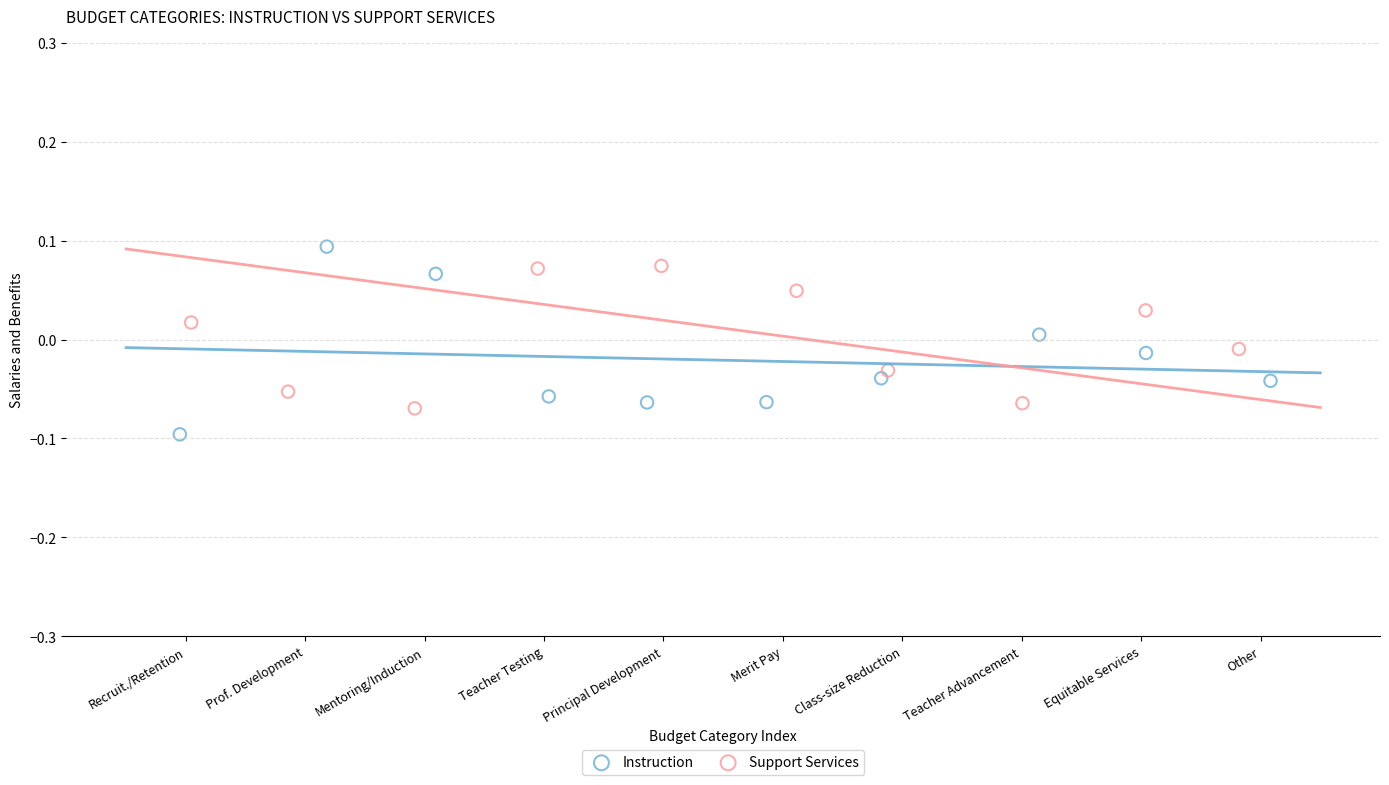

Which series contains the lowest Y value?

Instruction